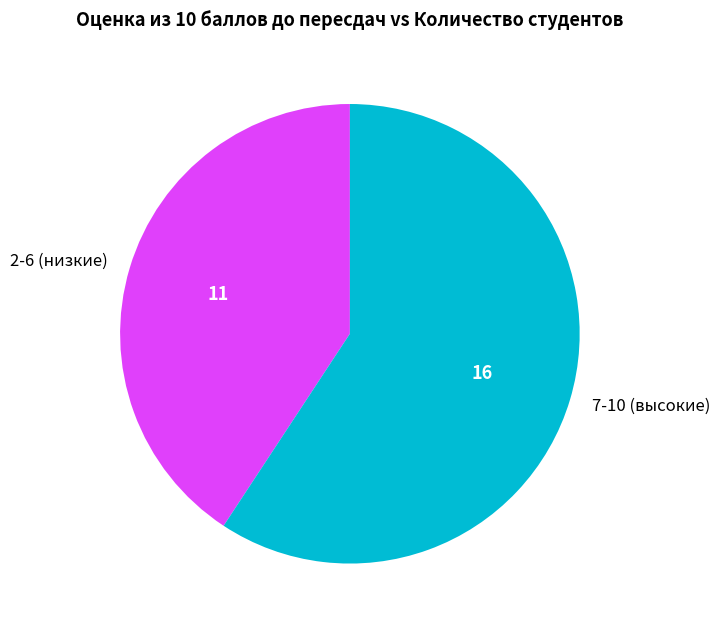

Rank the categories by value from lowest to highest.

2-6 (низкие), 7-10 (высокие)